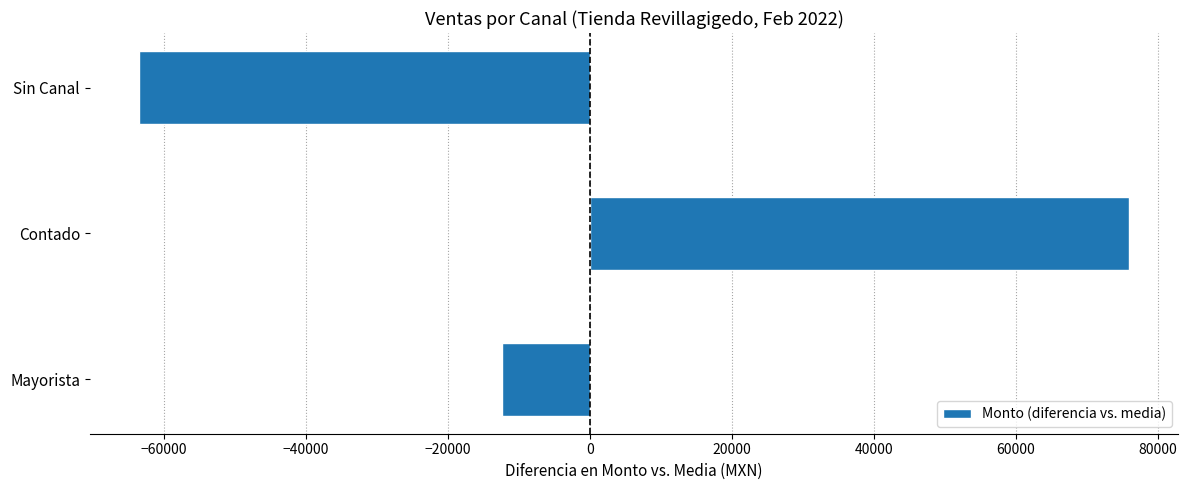

Reading top to bottom, list all the values displayed in this chart.

-63522.1	75972.8	-12450.7